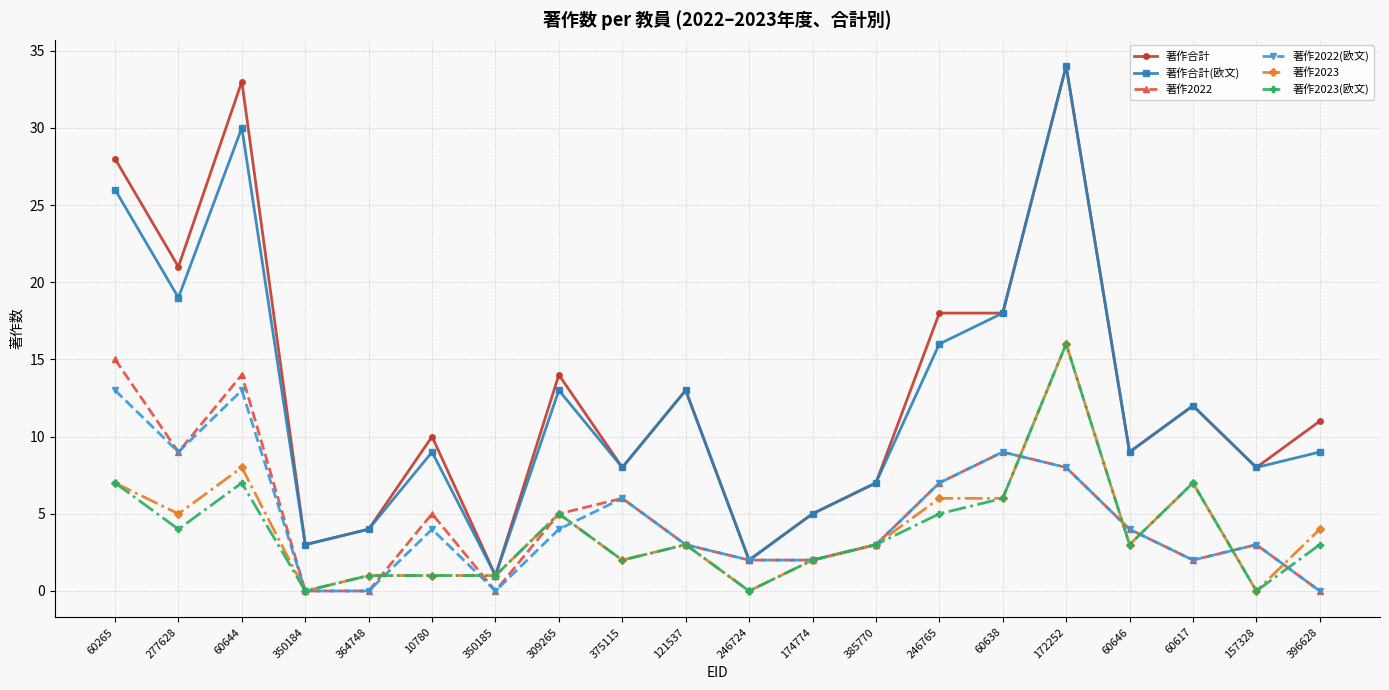

What is the difference between the maximum and second lowest values in the 著作2022(欧文) series?

13